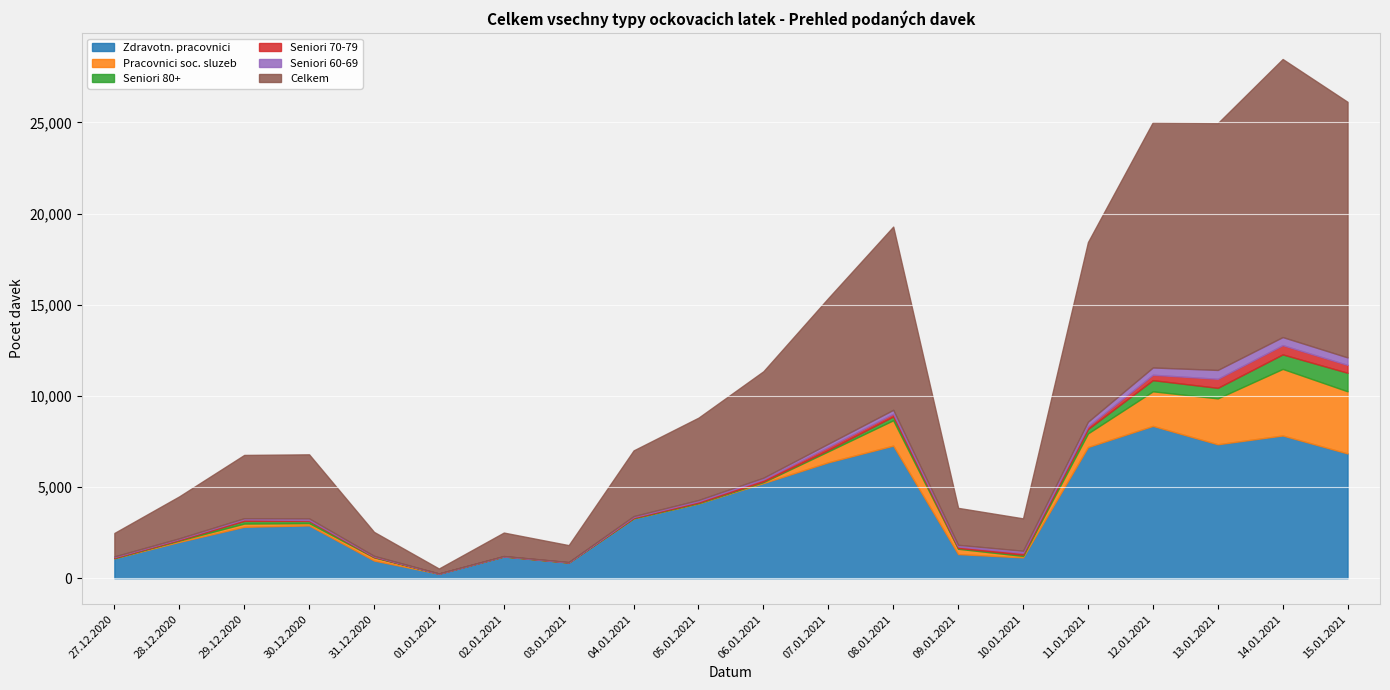

Rank the categories by Zdravotn. pracovnici value from highest to lowest.

12.01.2021, 14.01.2021, 13.01.2021, 08.01.2021, 11.01.2021, 15.01.2021, 07.01.2021, 06.01.2021, 05.01.2021, 04.01.2021, 30.12.2020, 29.12.2020, 28.12.2020, 09.01.2021, 02.01.2021, 10.01.2021, 27.12.2020, 31.12.2020, 03.01.2021, 01.01.2021